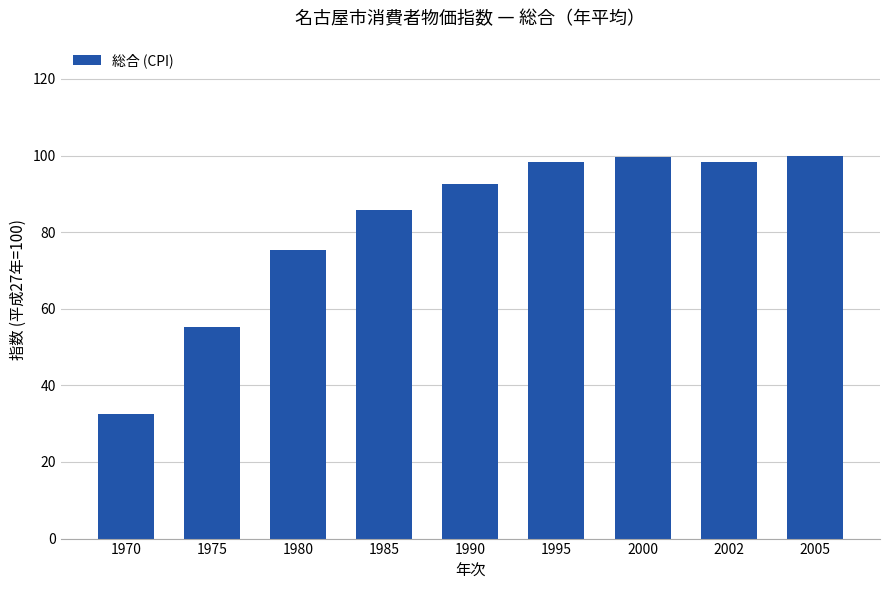

True or false: the data shows 98.4 at 1995.

True